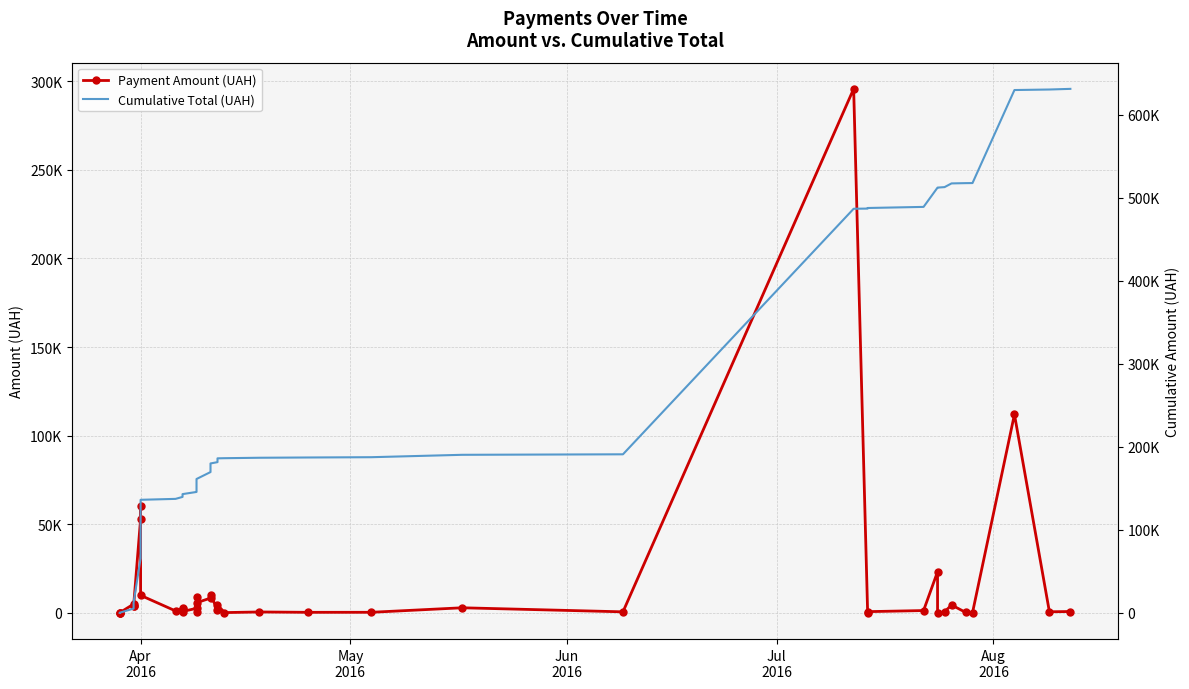

Is the value of Payment Amount (UAH) at 38 greater than the value of Cumulative Total (UAH) at 26?

No